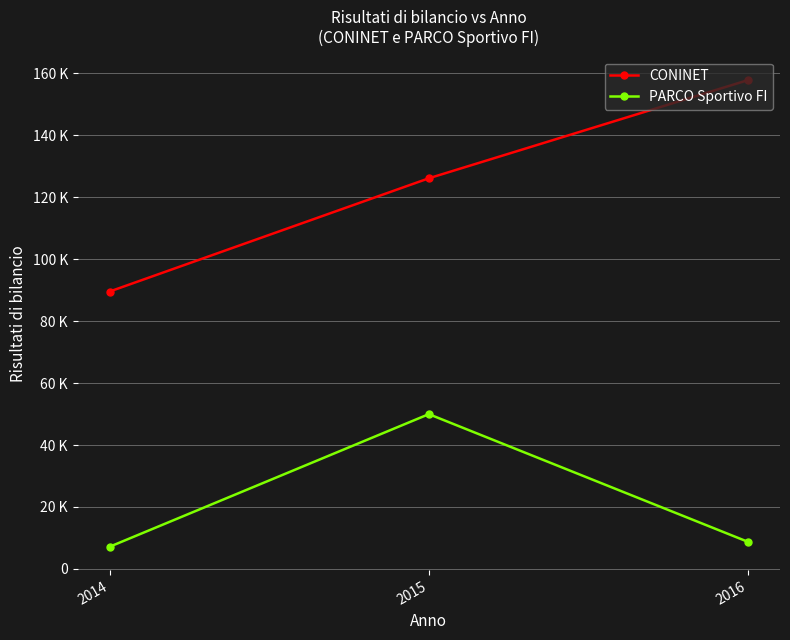

Reading left to right, transcribe all the data shown in this chart.

CONINET: 2014=89555.0	2015=126121.0	2016=157826.9
PARCO Sportivo FI: 2014=7152.0	2015=49970.0	2016=8725.0